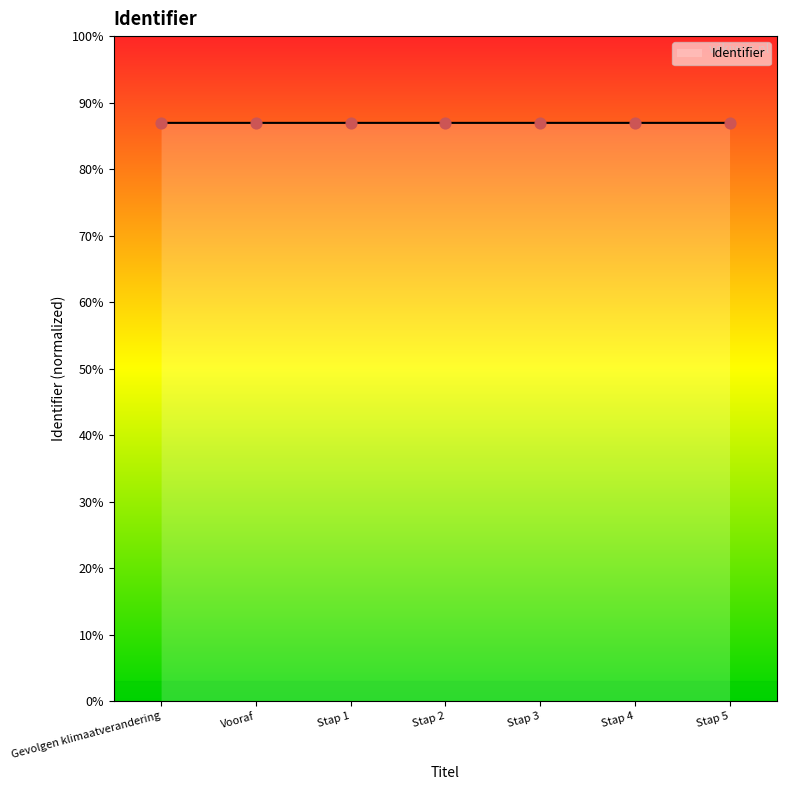

Which has a higher value, Vooraf or Stap 1?

Stap 1